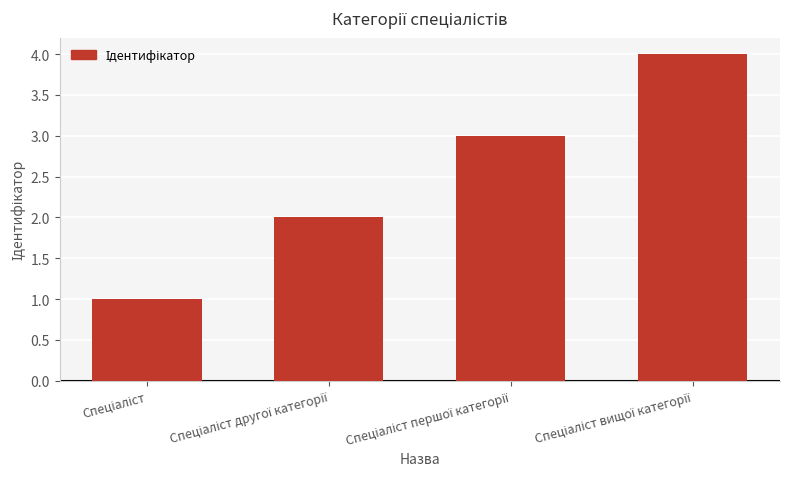

How many bars are there in total?

4